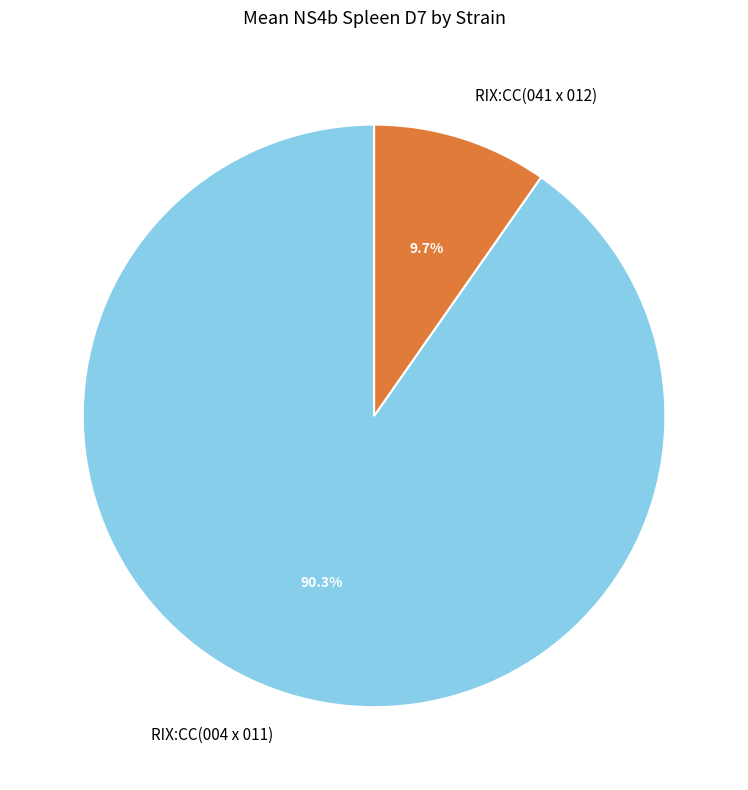

To the nearest percent, what is the average slice percentage?

50%